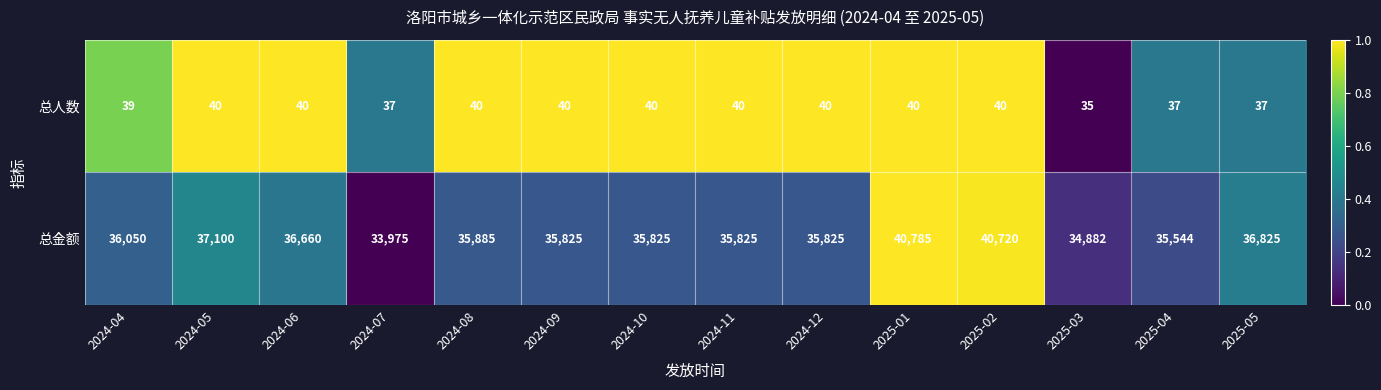

What is the total value across all series at 2025-02?

40760